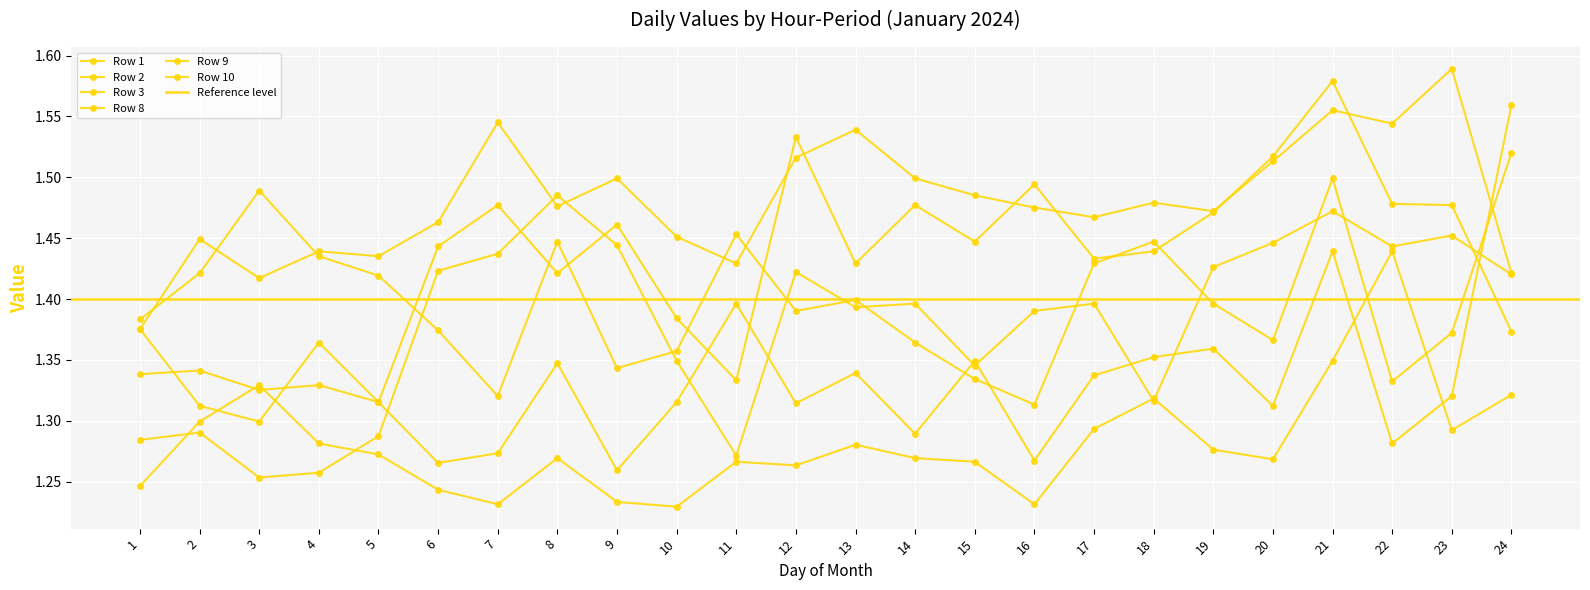

Where do Row 9 and Row 2 first cross each other?

1 and 2